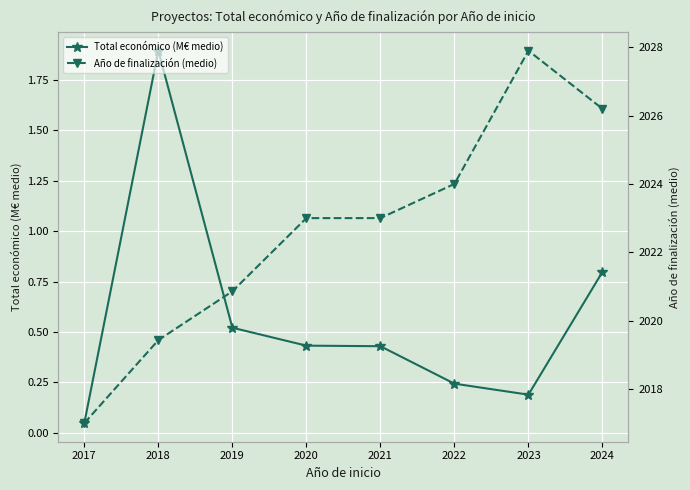

What is the value of the Total económico (M€ medio) point at the 8th from the left?

0.8